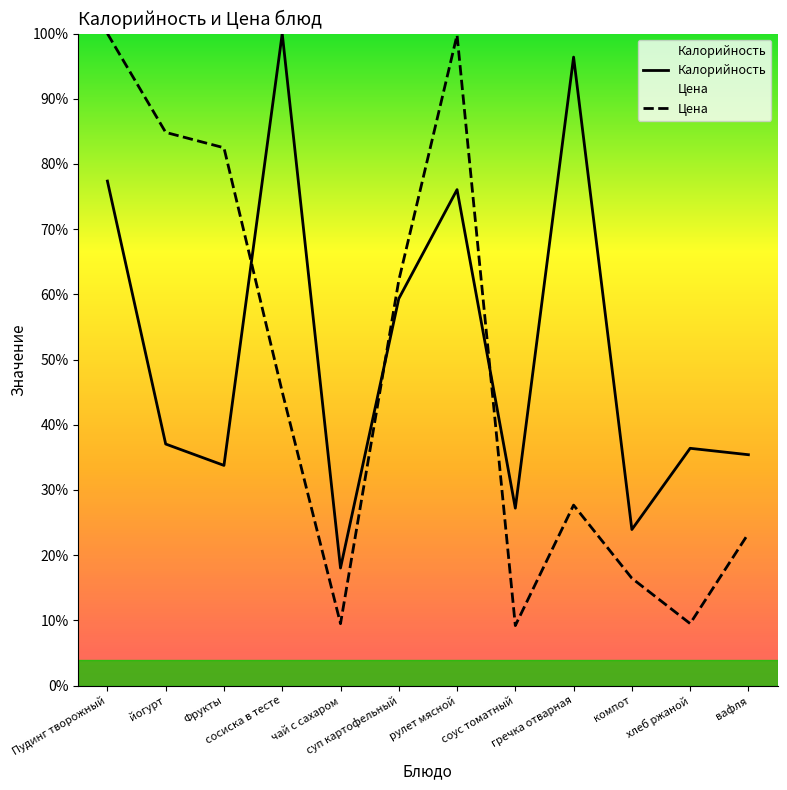

Between суп картофельный and рулет мясной, which series saw the biggest shift?

Цена